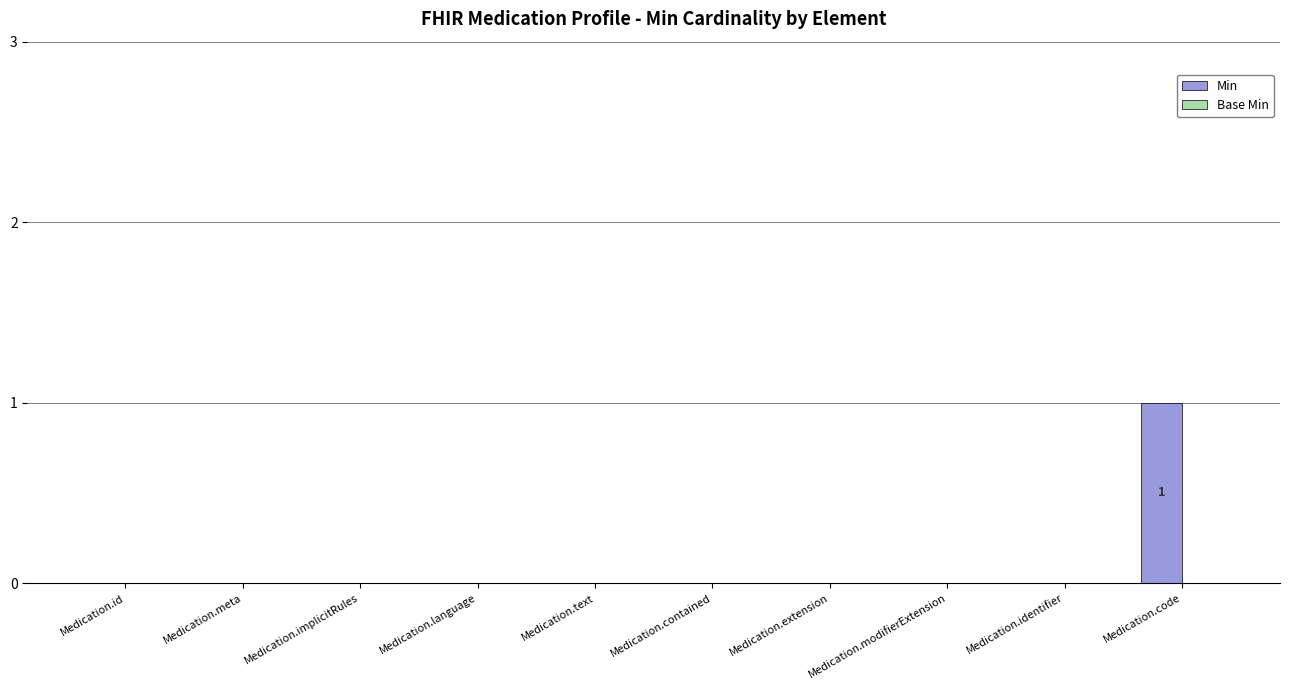

Which has a higher value, Medication.identifier or Medication.code?

Medication.code